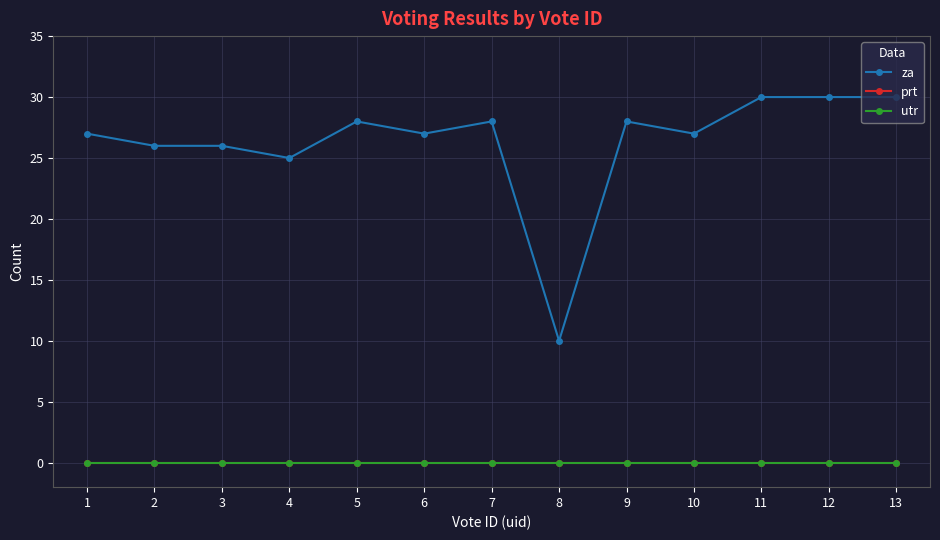

Does the chart display data point markers on the line(s)?

Yes